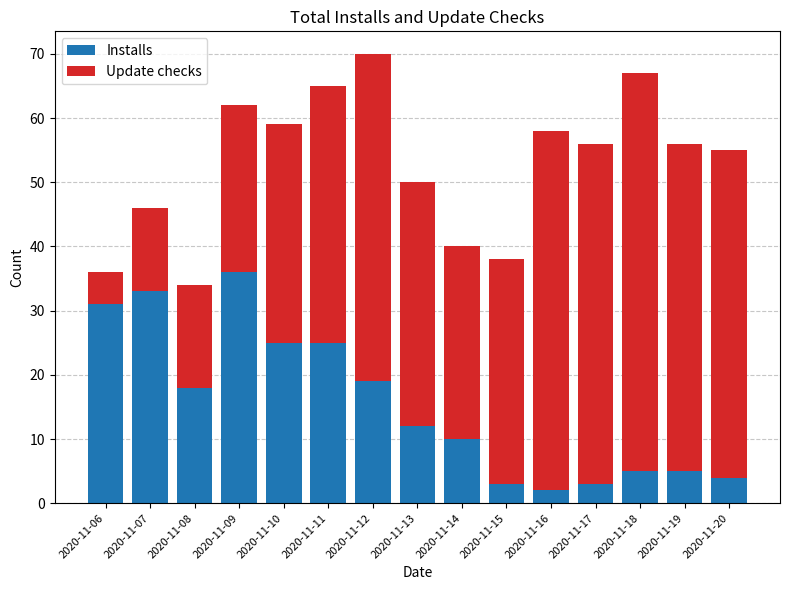

What is the sum of the Installs values at 2020-11-18 and 2020-11-06?

36